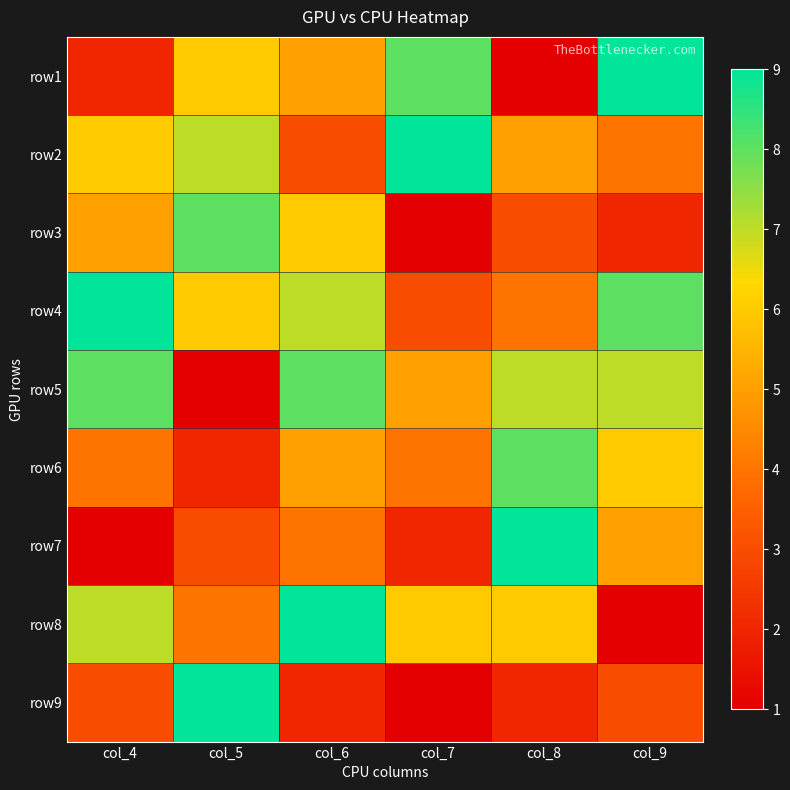

How many series are shown in this chart?

9